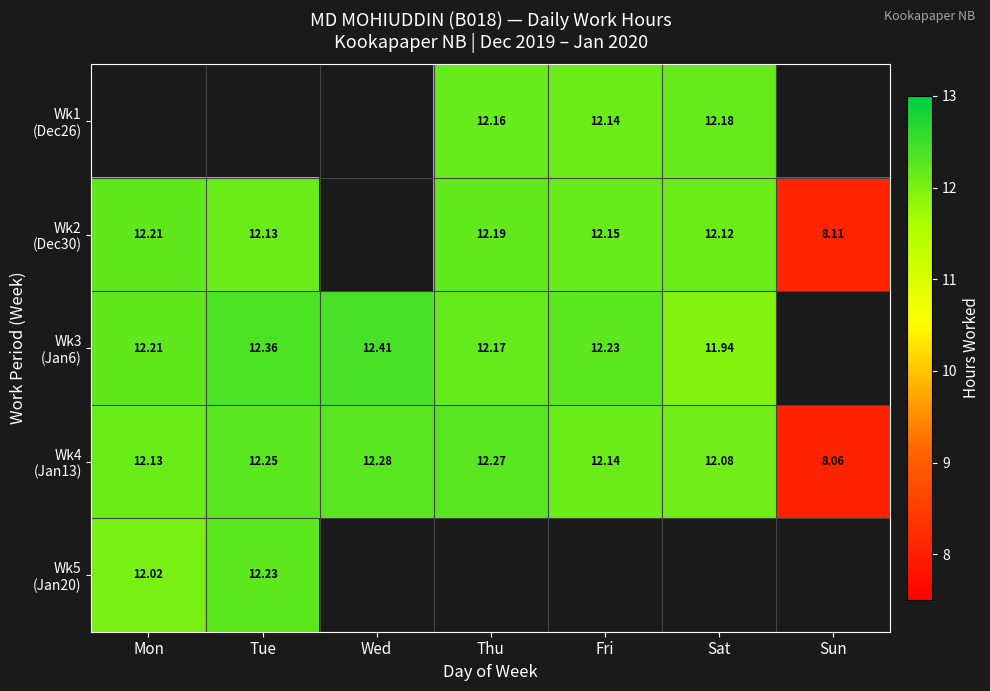

How many positive values does the Wk1 (Dec26) series have?

3